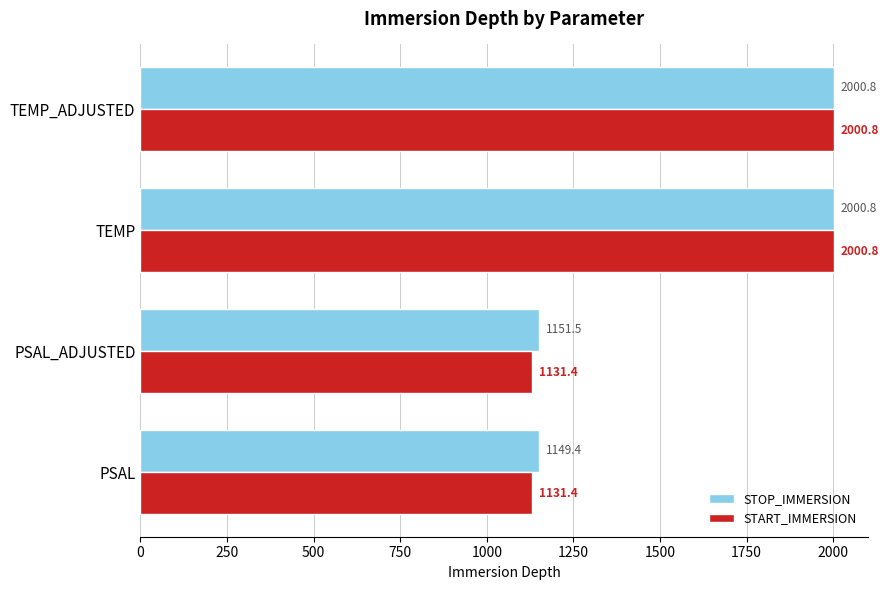

List the series in order of their overall mean, highest first.

STOP_IMMERSION, START_IMMERSION